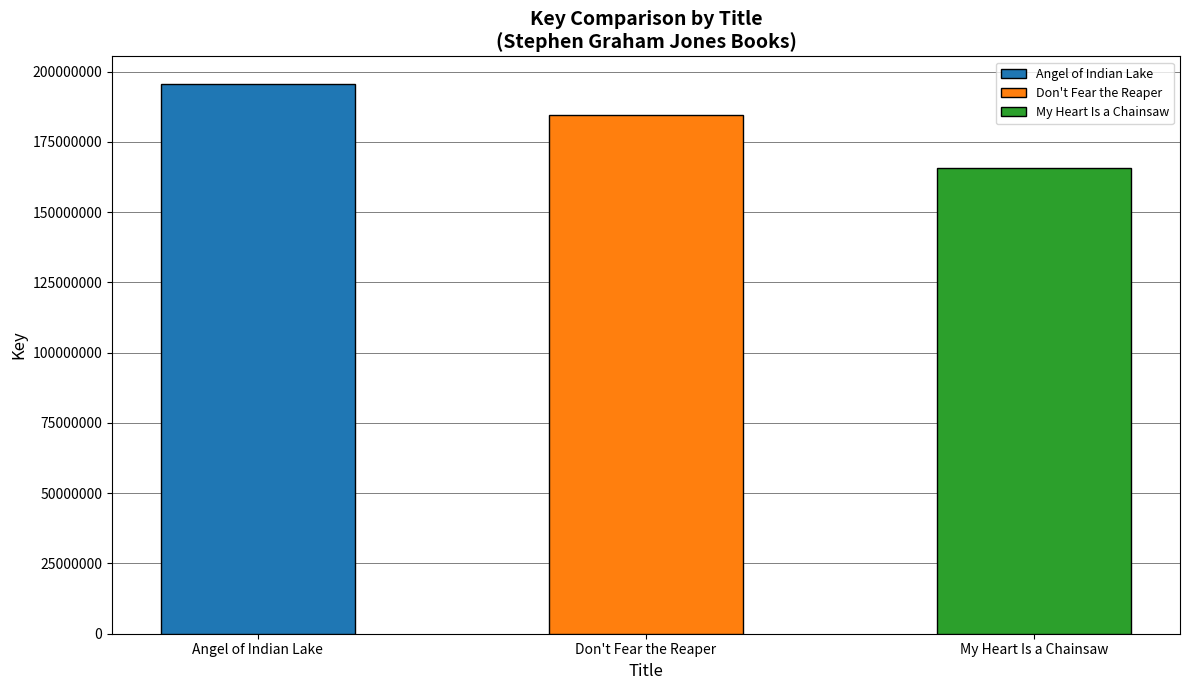

Rank the categories by value from lowest to highest.

My Heart Is a Chainsaw, Don't Fear the Reaper, Angel of Indian Lake